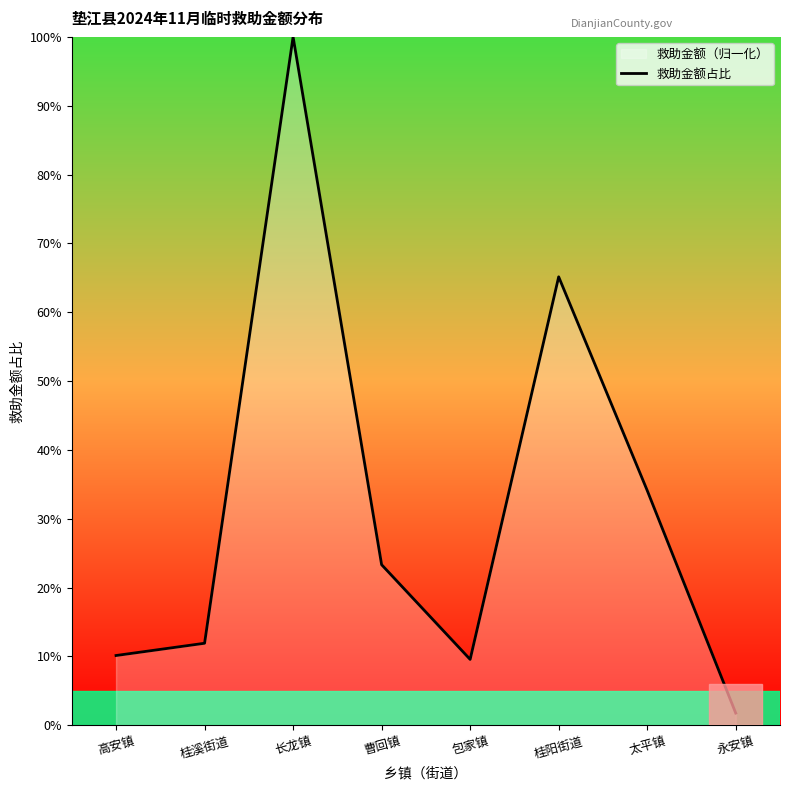

Rank the categories by value from highest to lowest.

长龙镇, 桂阳街道, 太平镇, 曹回镇, 桂溪街道, 高安镇, 包家镇, 永安镇